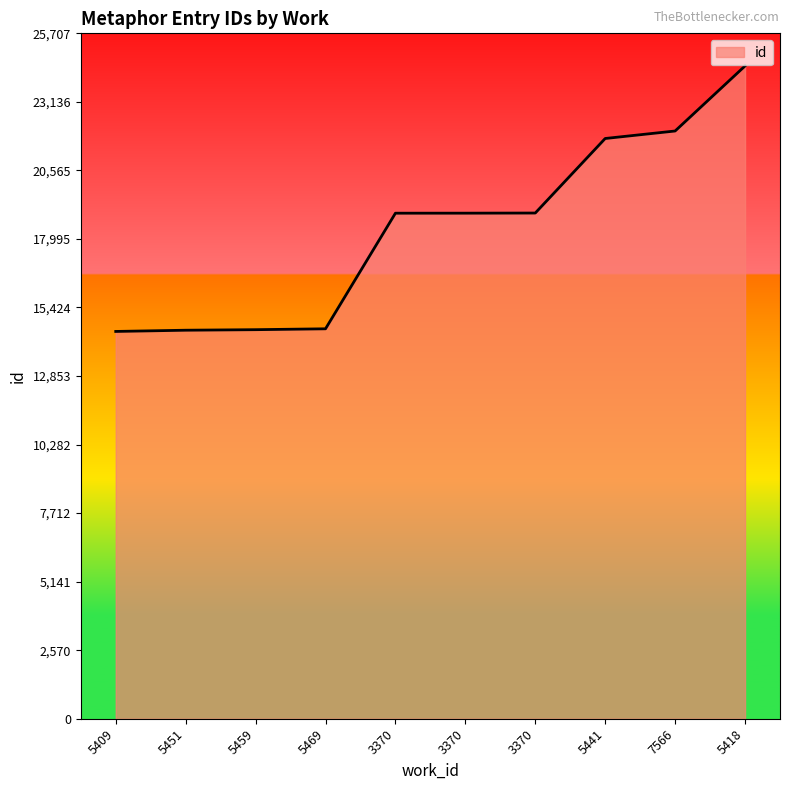

Is it true that the value at 3370 is 26694?

False